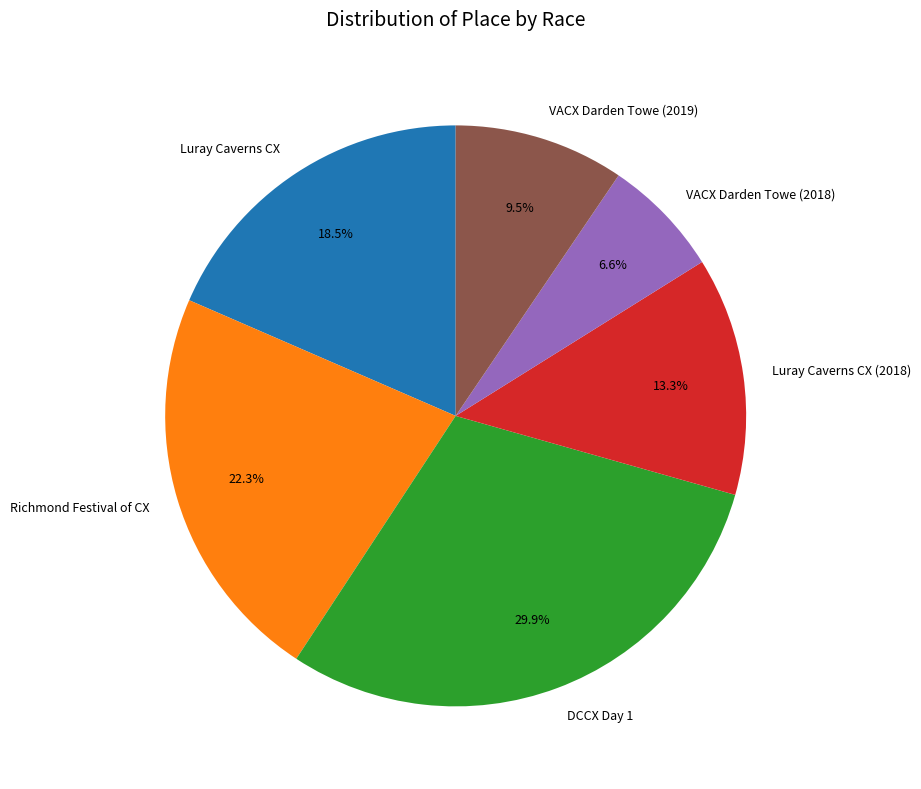

Which has a higher value, Luray Caverns CX (2018) or DCCX Day 1?

DCCX Day 1